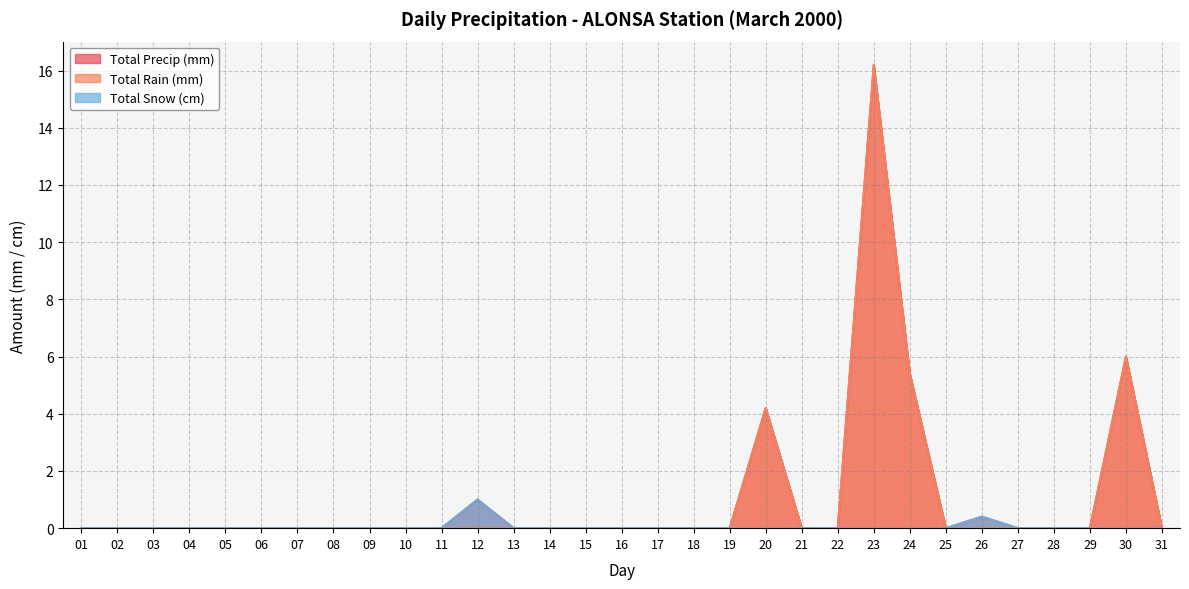

Which label corresponds to the largest value in the chart?

23